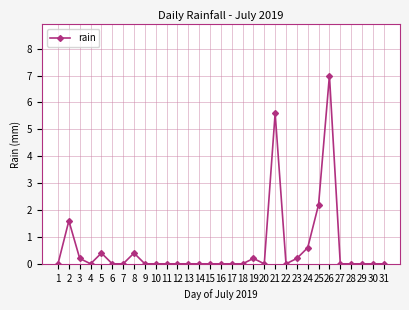

Reading left to right, extract all data points from this chart.

0.0	1.6	0.2	0.0	0.4	0.0	0.0	0.4	0.0	0.0	0.0	0.0	0.0	0.0	0.0	0.0	0.0	0.0	0.2	0.0	5.6	0.0	0.2	0.6	2.2	7.0	0.0	0.0	0.0	0.0	0.0